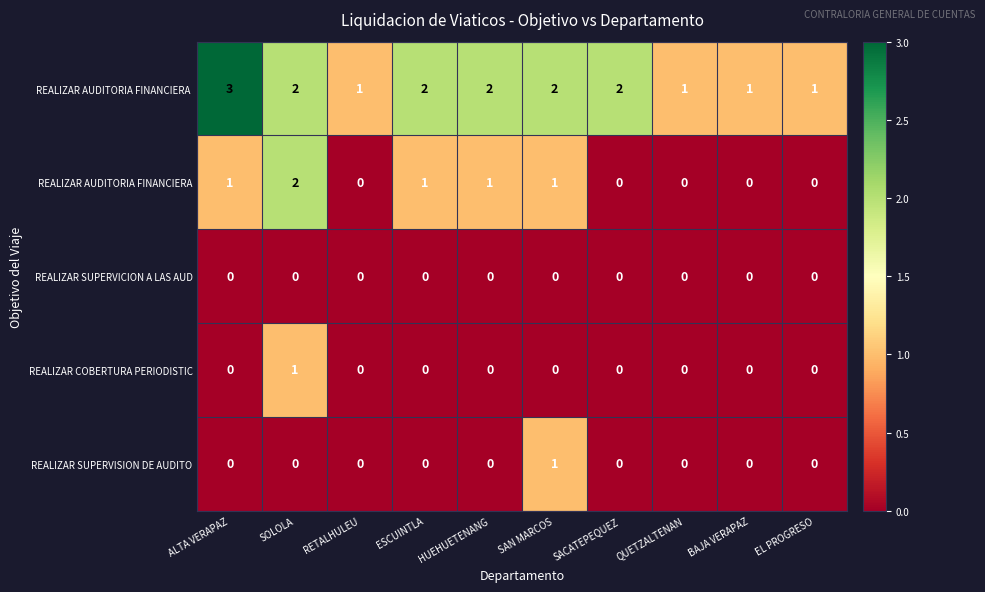

How many data points in REALIZAR SUPERVISION DE AUDITO are above 0?

1